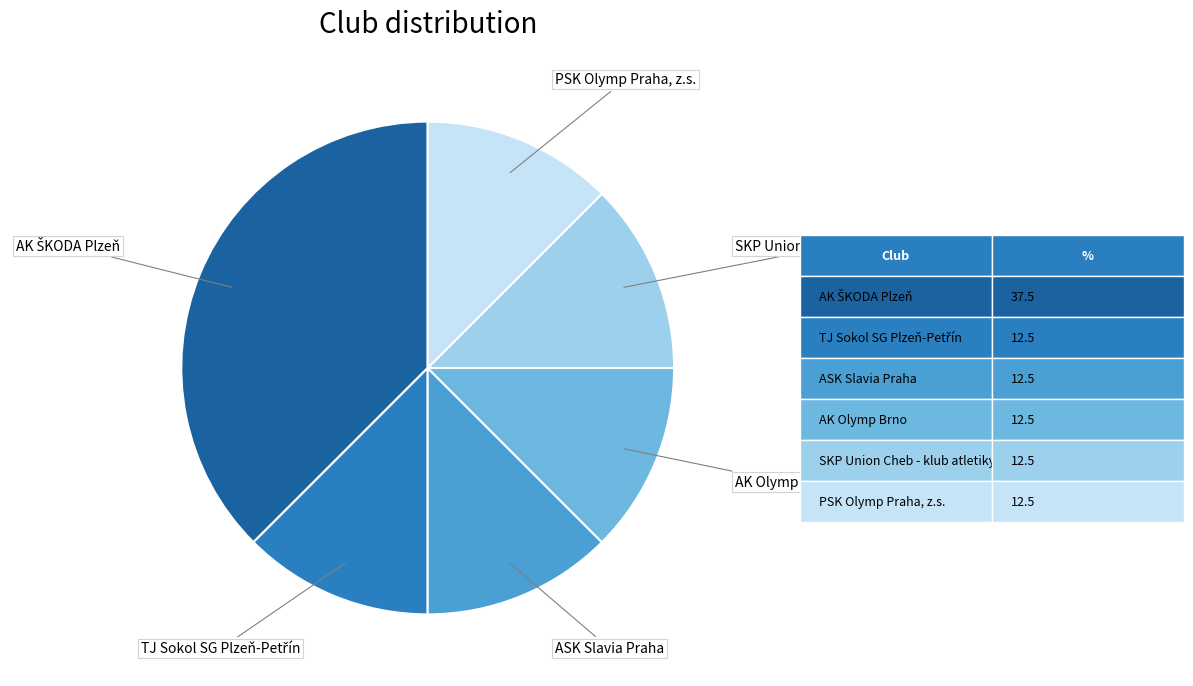

What is the ratio of the value at SKP Union Cheb - klub atletiky to the value at AK Olymp Brno?

1.0